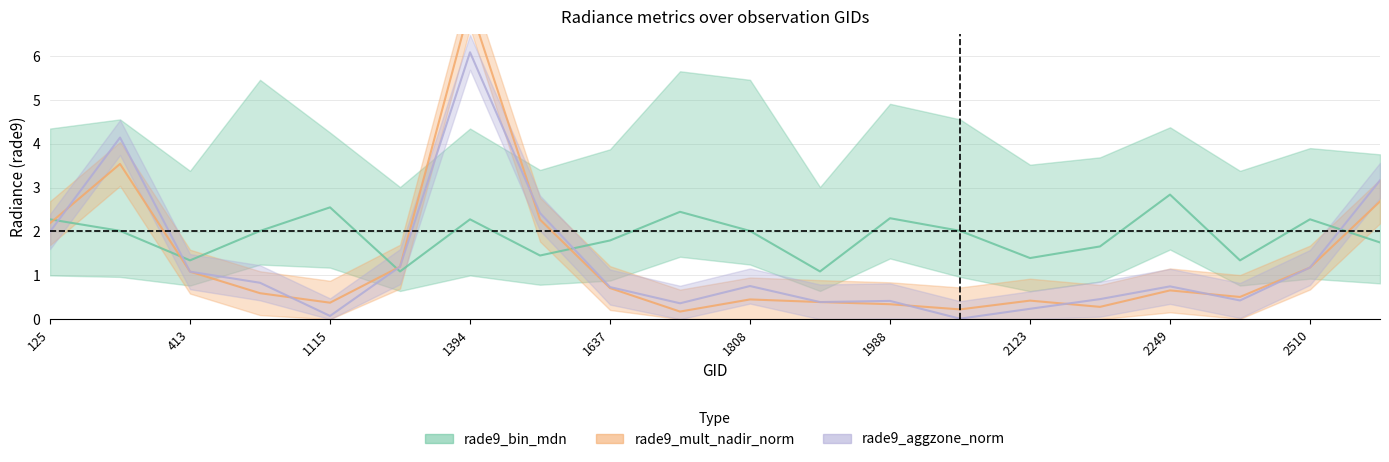

True or false: rade9_bin_mdn and rade9_mult_nadir_norm cross at least once.

True